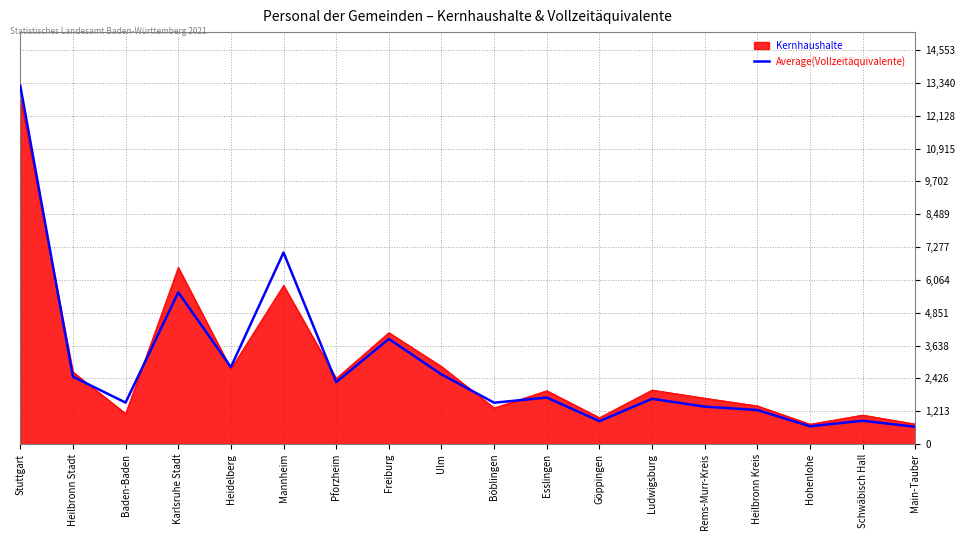

Does the chart display data point markers on the line(s)?

No